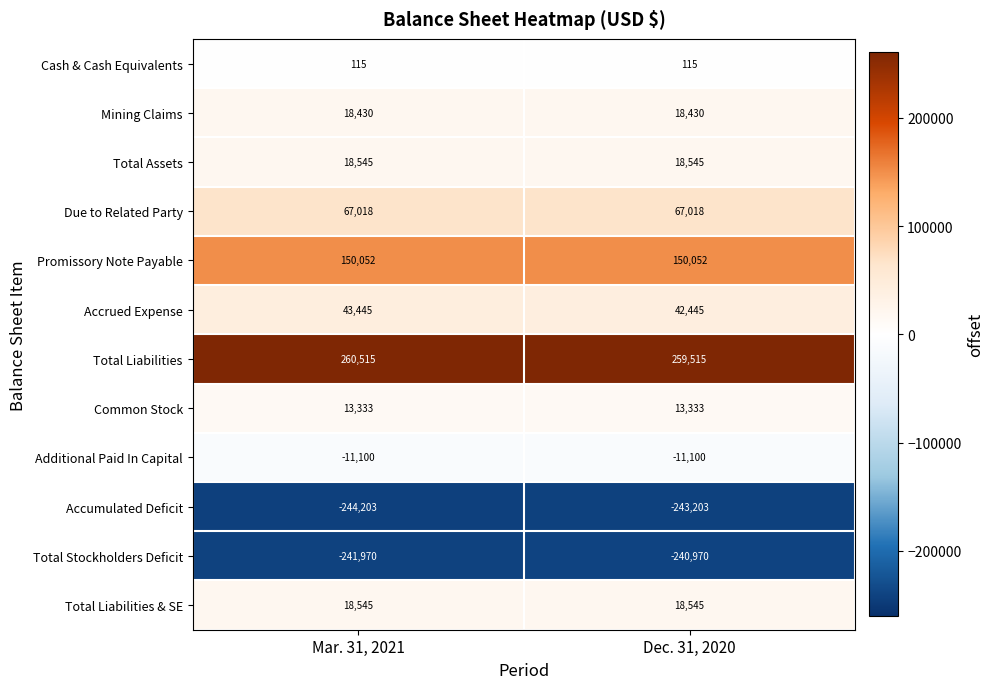

List the labels in order of Total Liabilities value, largest first.

Mar. 31, 2021, Dec. 31, 2020